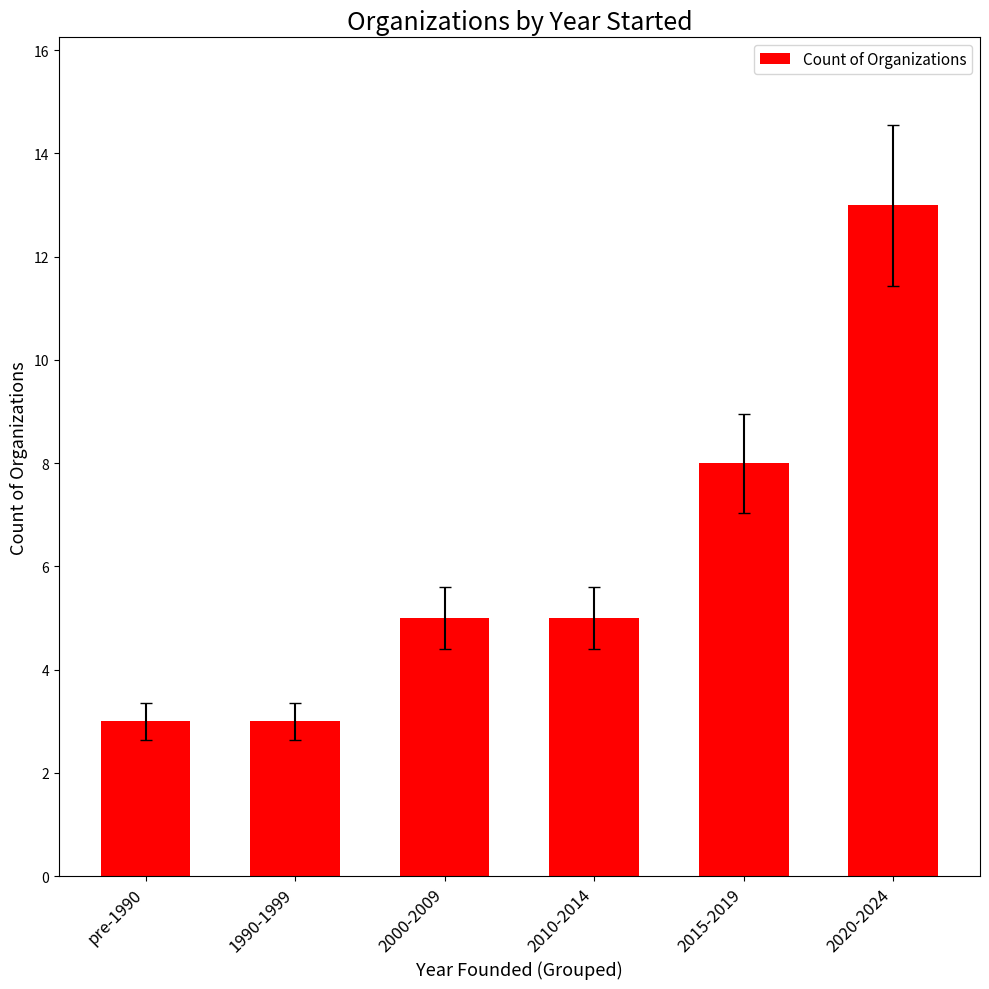

Are the bars grouped side by side (vs. stacked)?

No